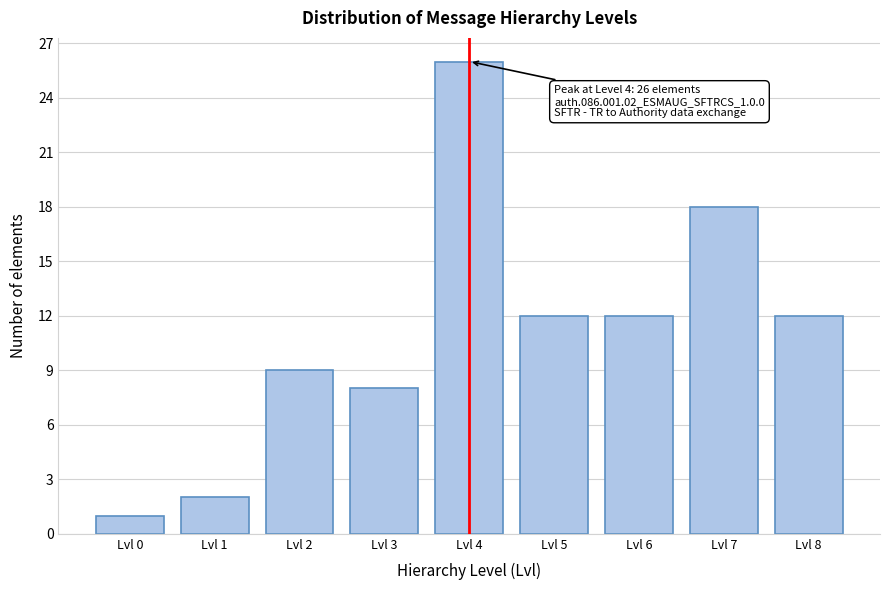

Reading left to right, extract all data points from this chart.

1	2	9	8	26	12	12	18	12